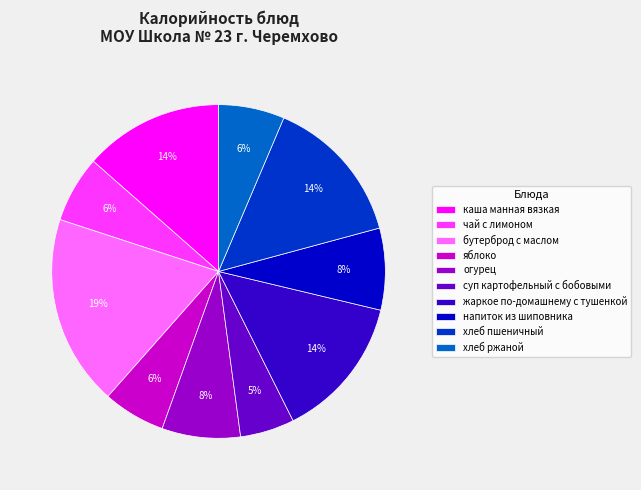

How many slices are in this pie chart?

10